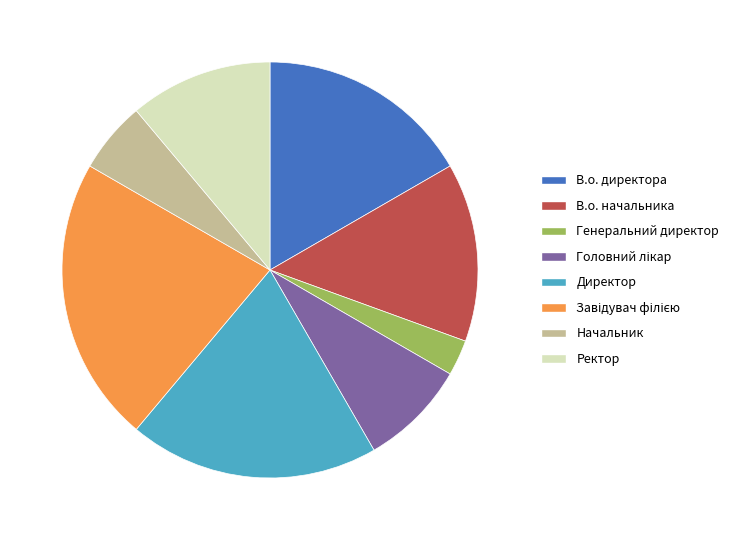

Is there any slice that represents more than half of the pie?

No